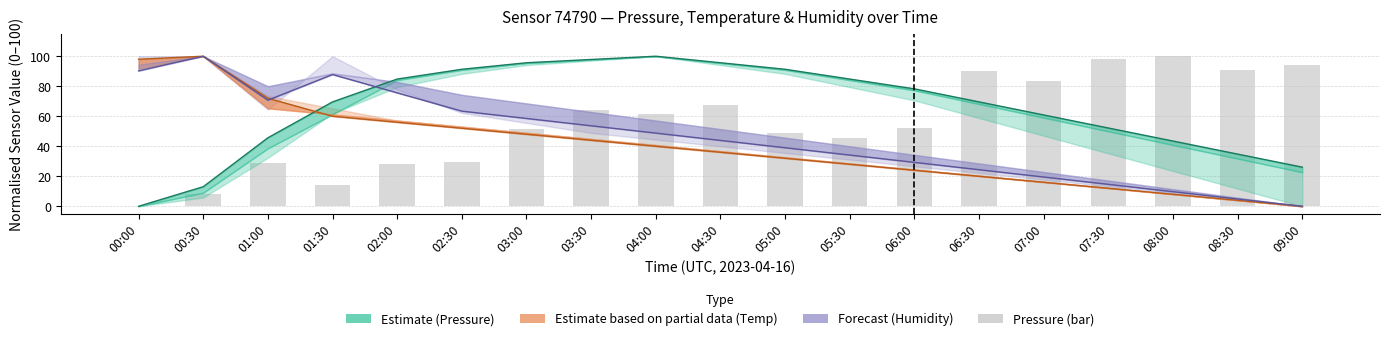

True or false: the data shows 51.6 at 03:00.

True